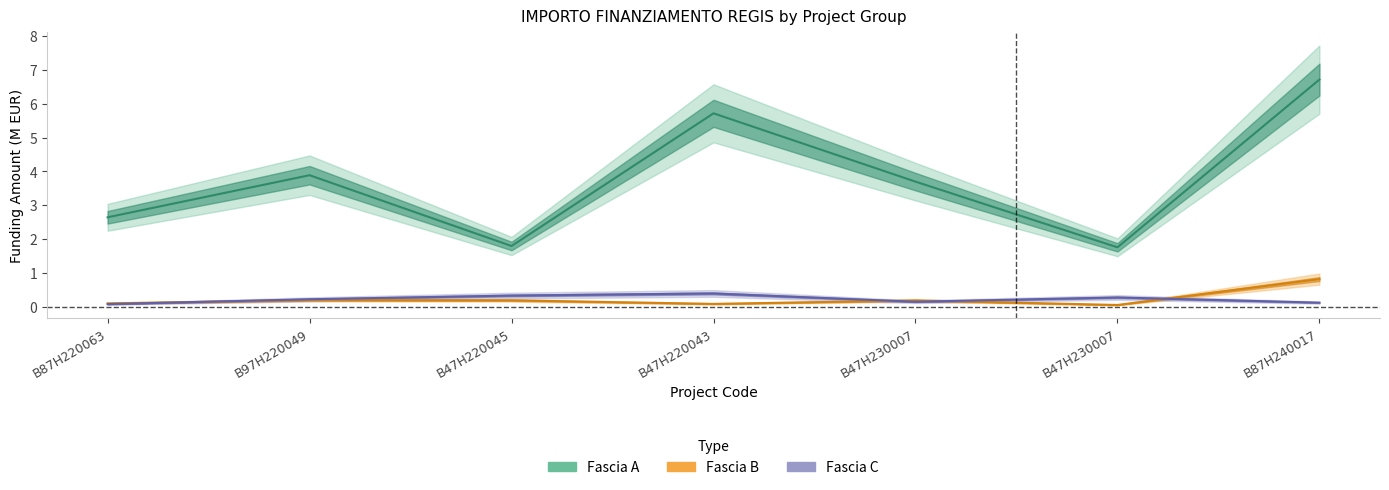

True or false: Fascia A and Fascia B intersect in this chart.

False